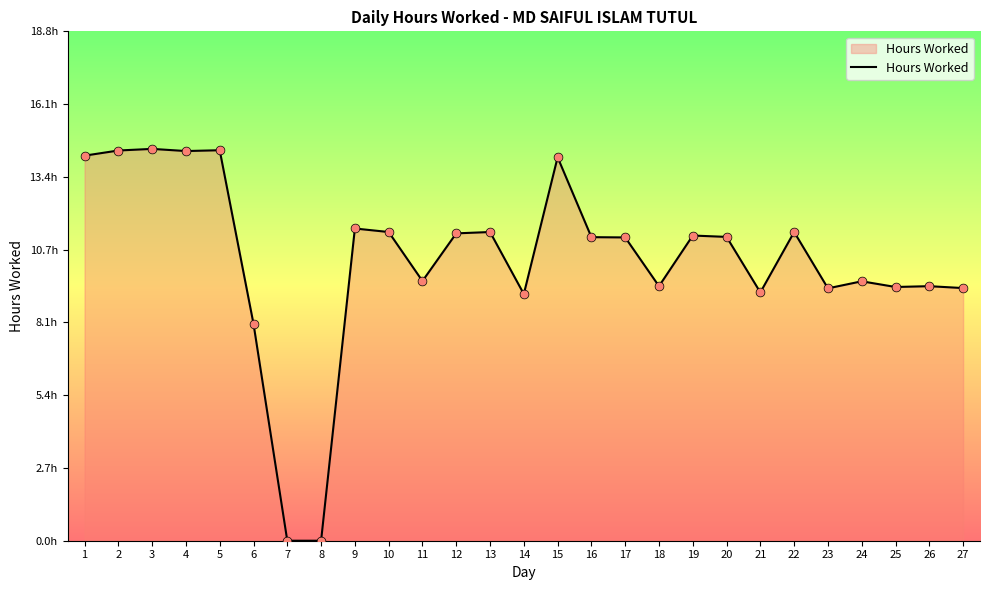

What is the change in value from 2 to 3?

+0.1